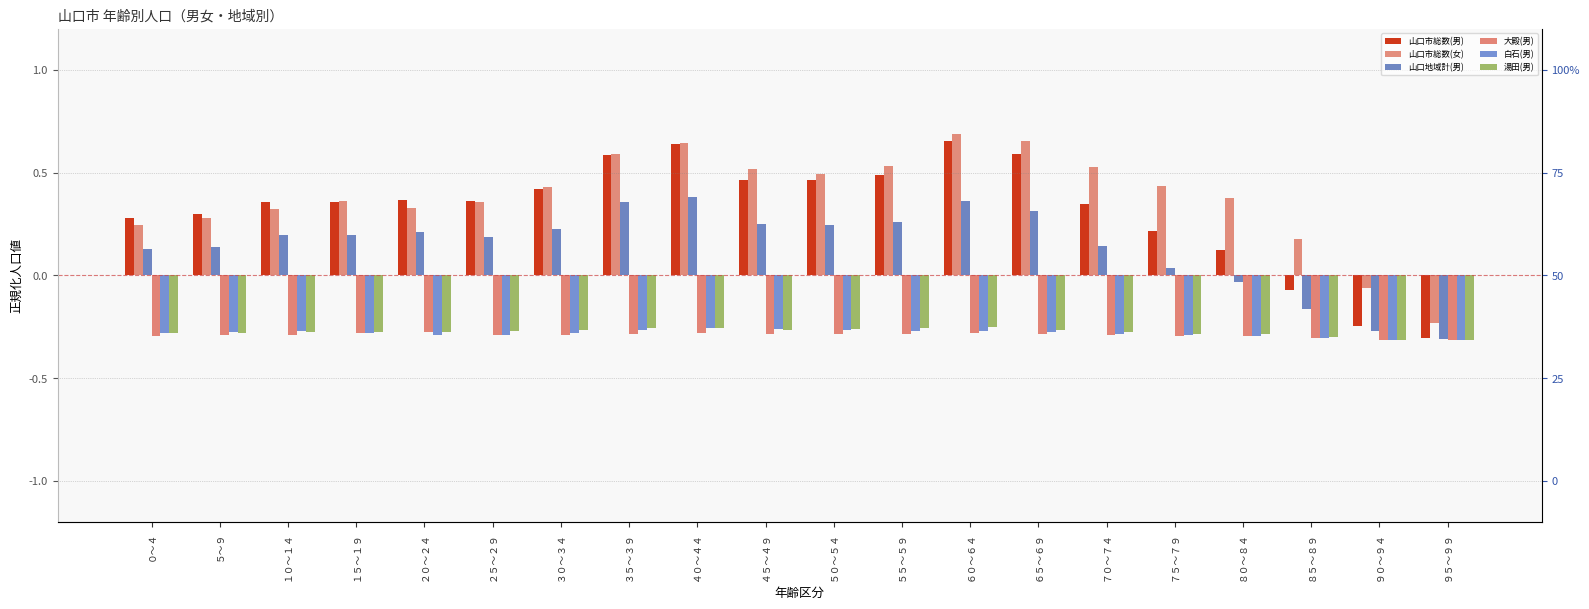

What is the average value of the 山口地域計(男) series?

0.1